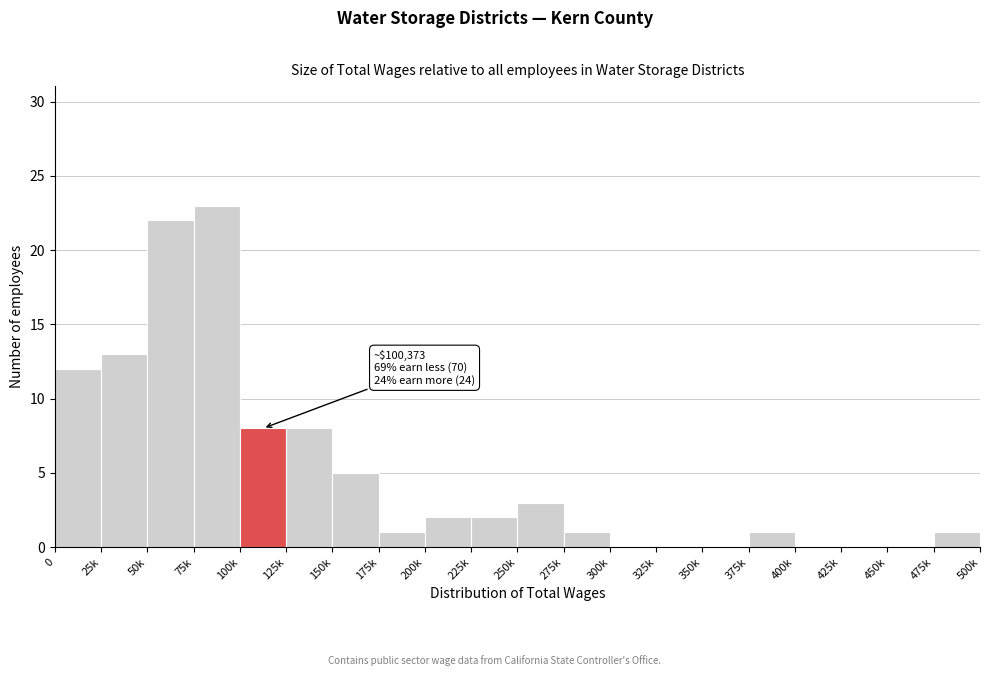

Reading left to right, list all the values displayed in this chart.

0=12	25k=13	50k=22	75k=23	100k=8	125k=8	150k=5	175k=1	200k=2	225k=2	250k=3	275k=1	300k=0	325k=0	350k=0	375k=1	400k=0	425k=0	450k=0	475k=1